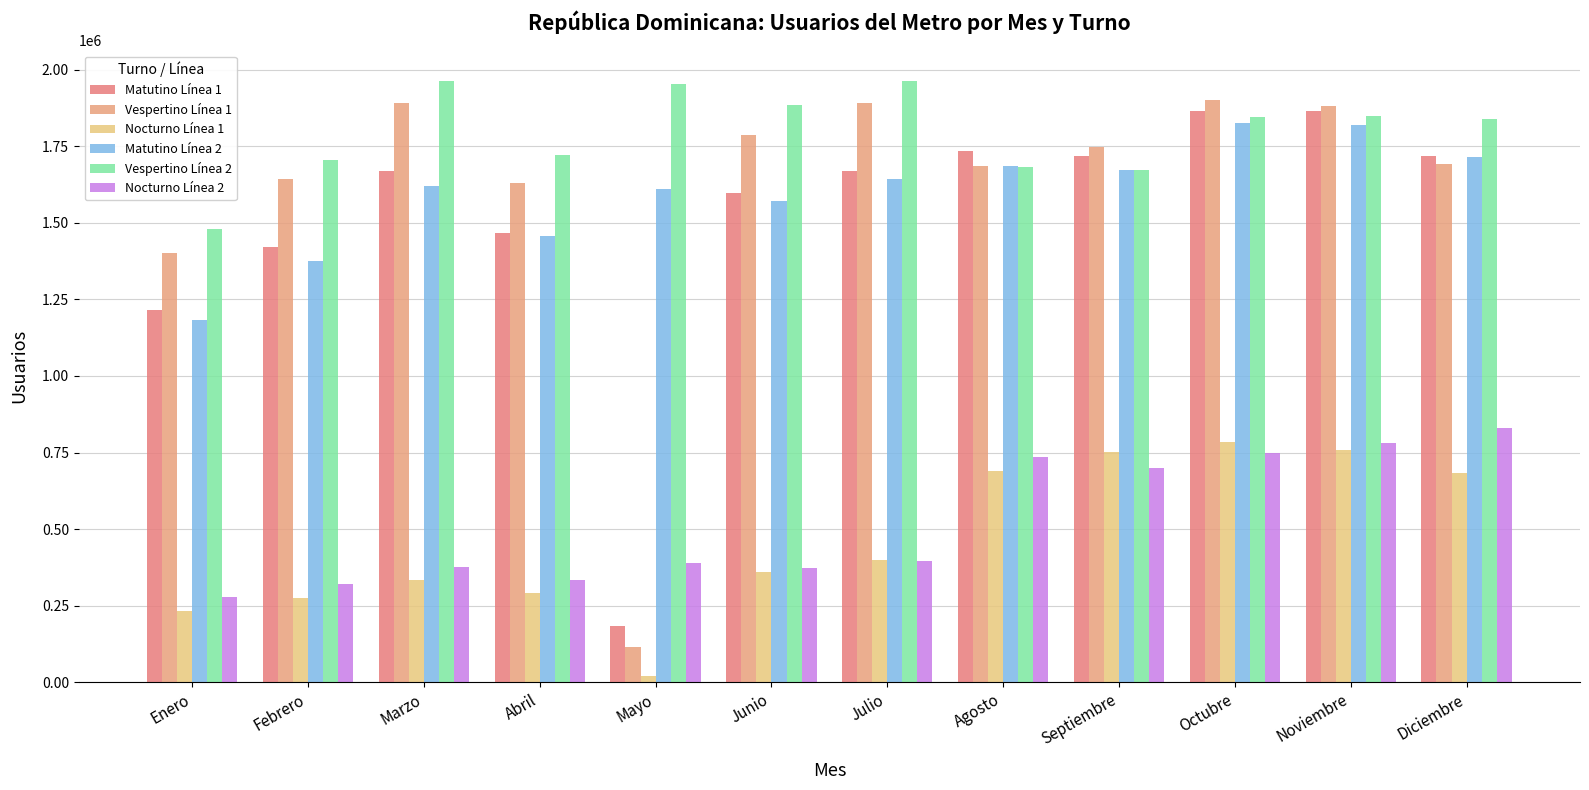

How many groups of bars are there?

12